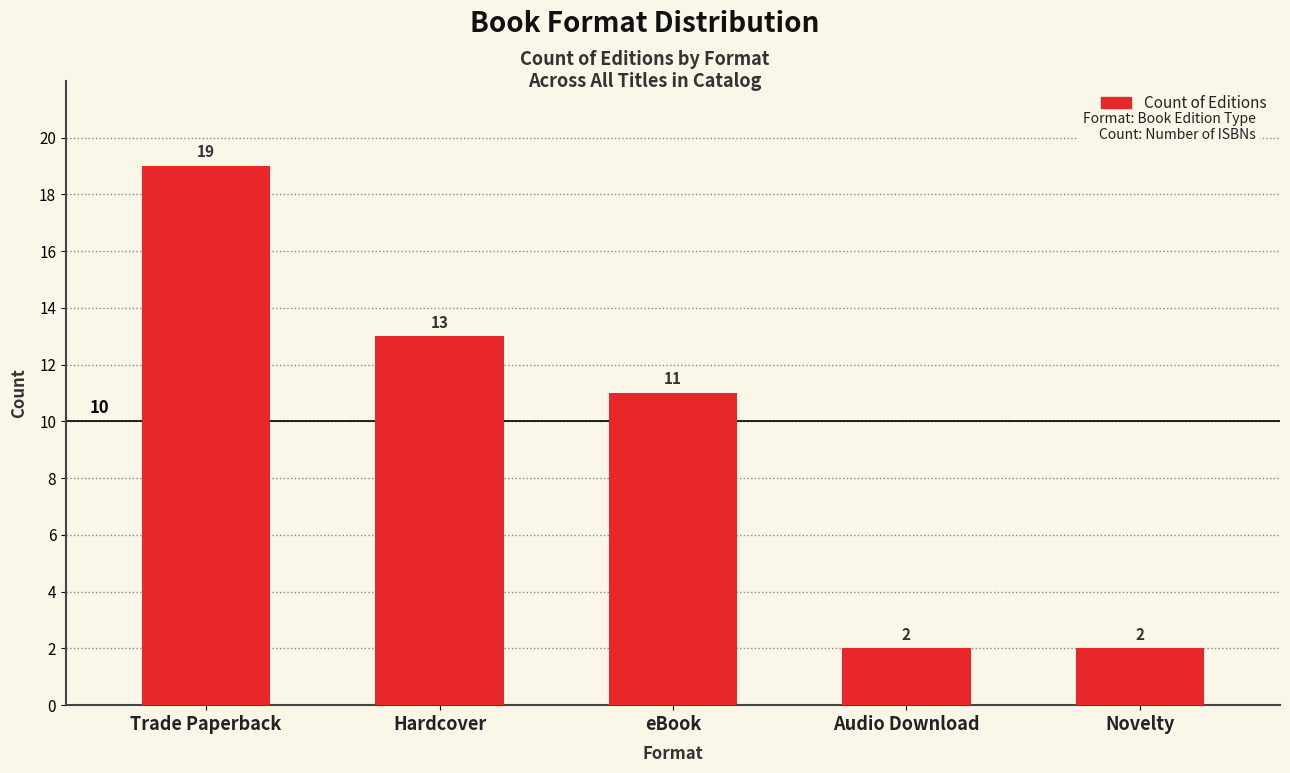

Read the value at Novelty.

2